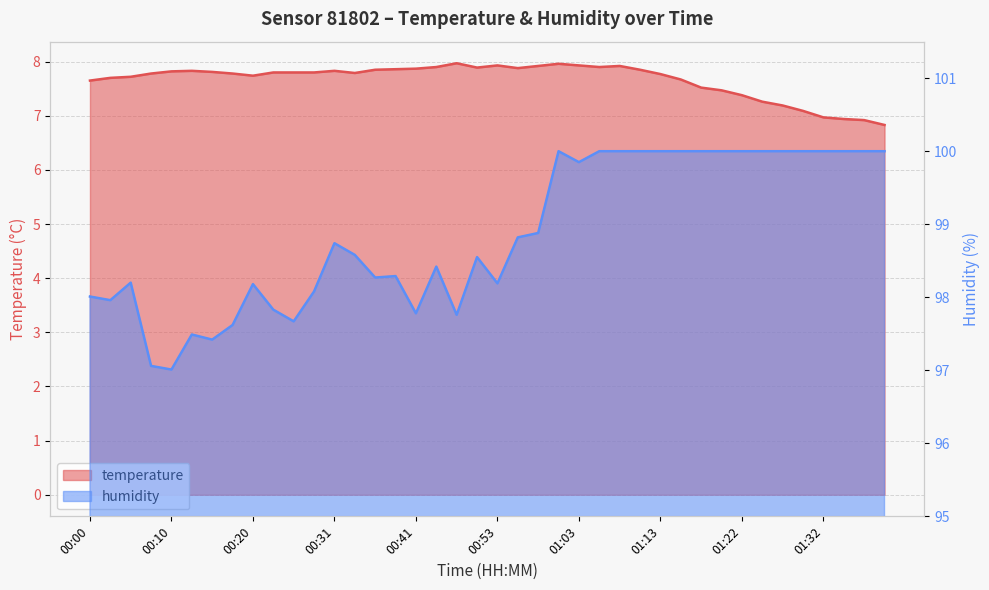

Which series has the largest range (max minus min)?

humidity